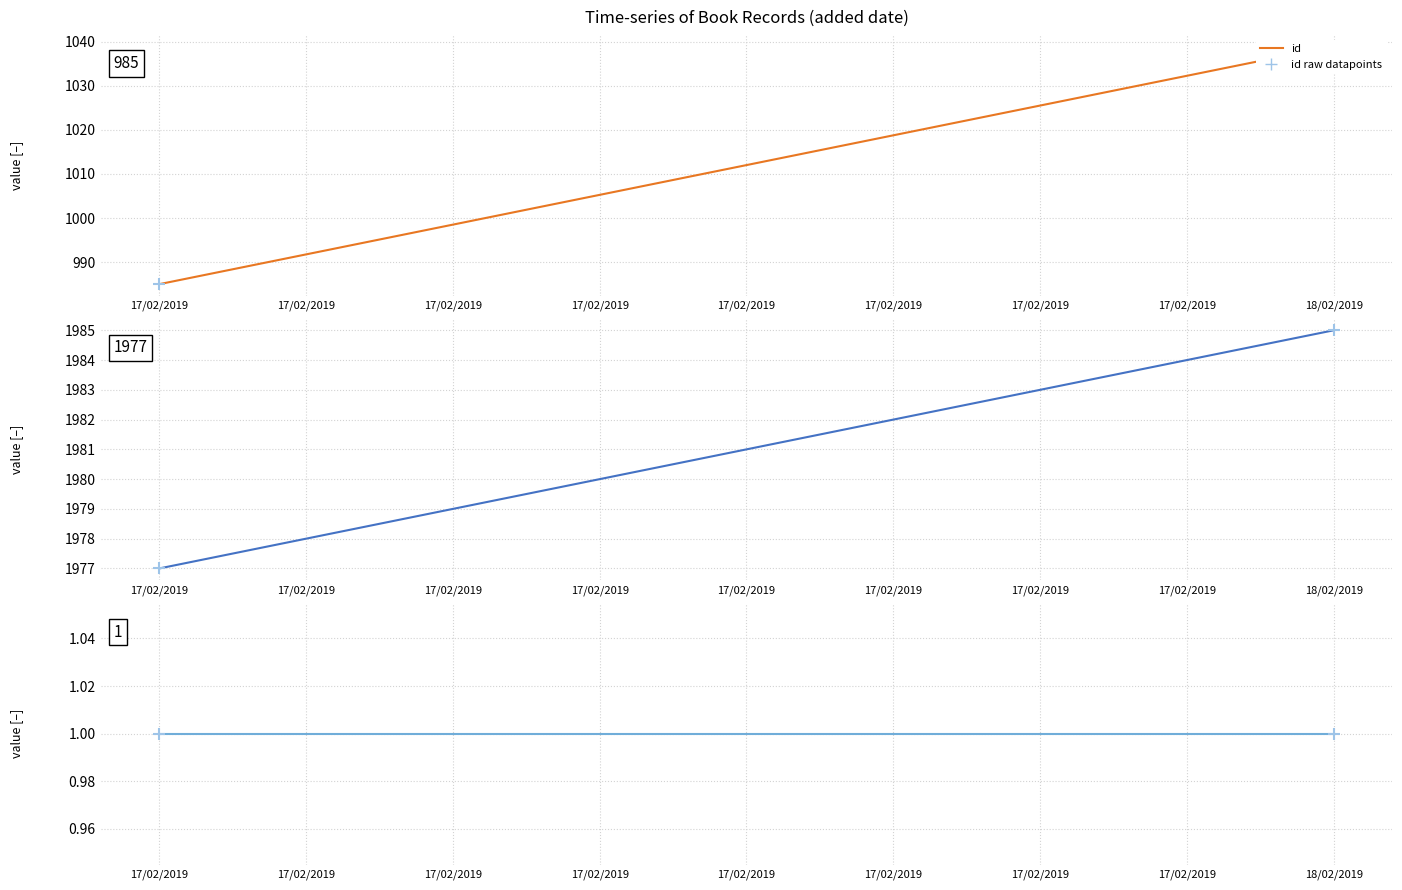

Is the value of year (raw datapoints) at 18/02/2019 greater than the value of rank at 17/02/2019?

Yes